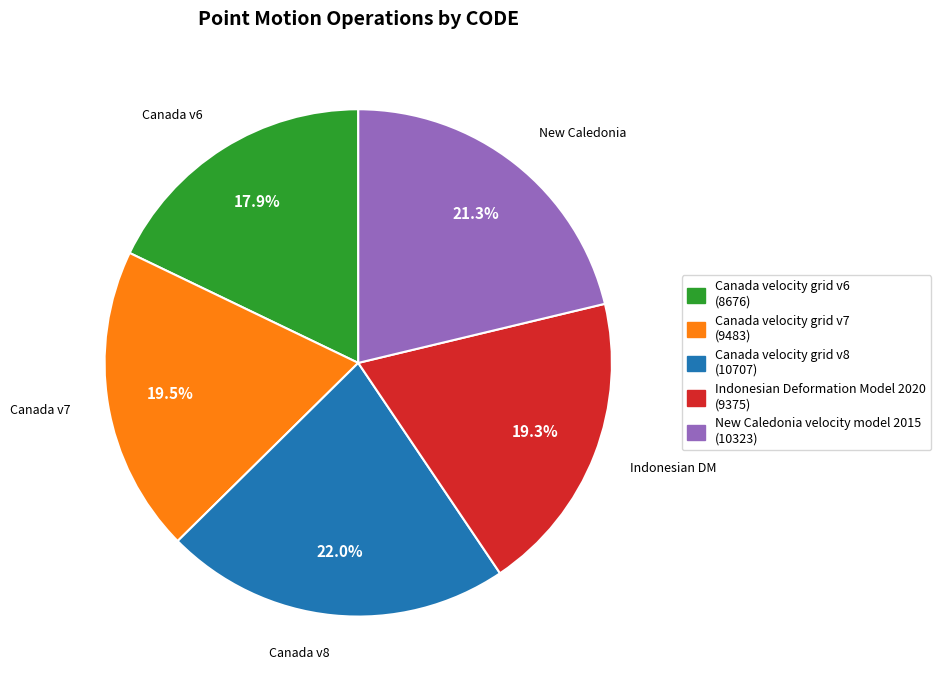

Count the number of slices in the pie.

5